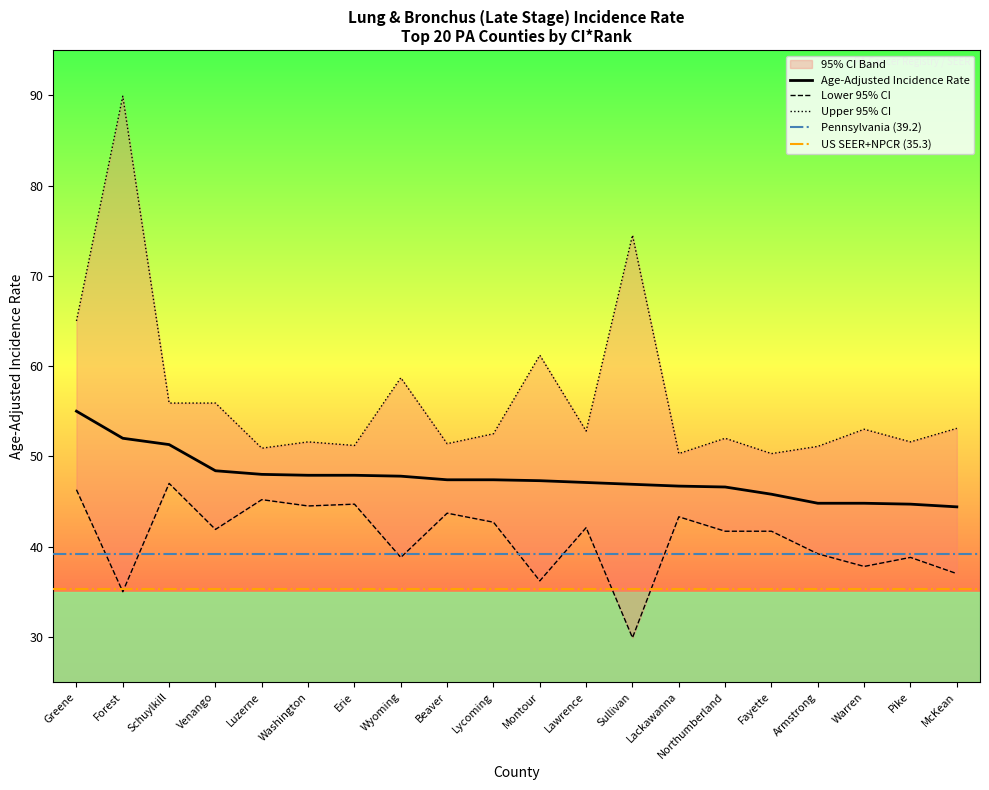

What is the maximum value for Age-Adjusted Incidence Rate?

55.0